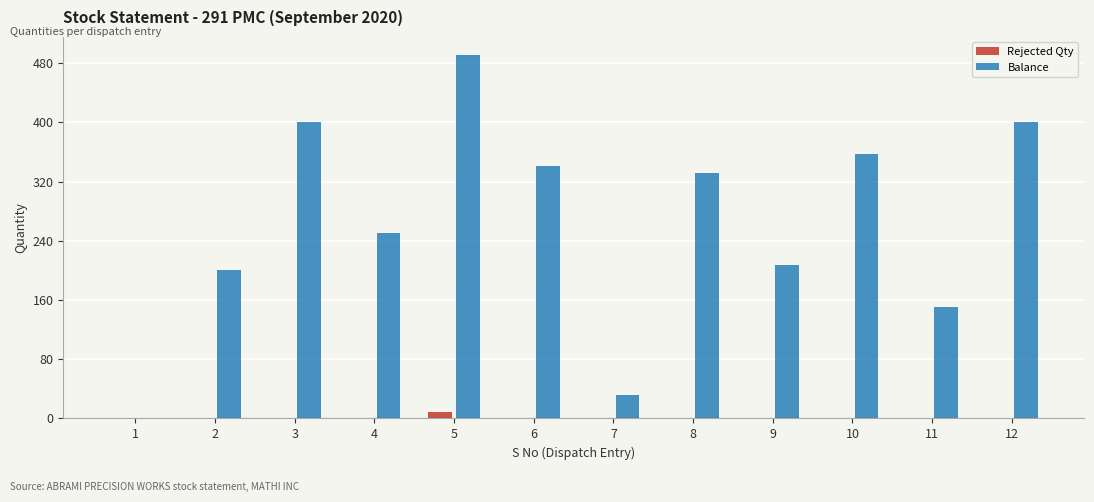

Reading left to right, transcribe all the data shown in this chart.

Rejected Qty: 1=0	2=0	3=0	4=0	5=9	6=0	7=0	8=0	9=0	10=0	11=0	12=0
Balance: 1=0	2=200	3=400	4=250	5=491	6=341	7=32	8=332	9=207	10=357	11=150	12=400